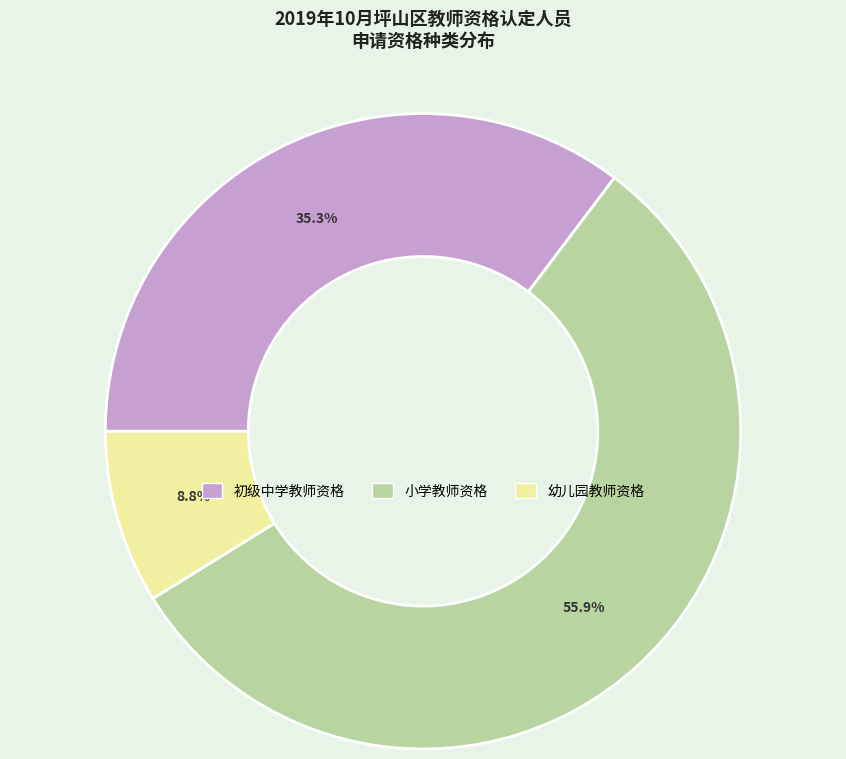

To the nearest percent, what is the combined percentage of 幼儿园教师资格 and 小学教师资格?

65%